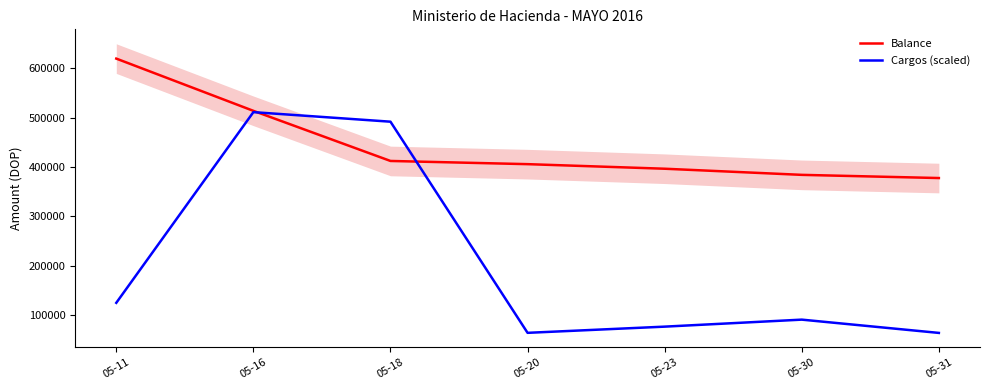

At how many categories does at least one series exceed 185972?

7